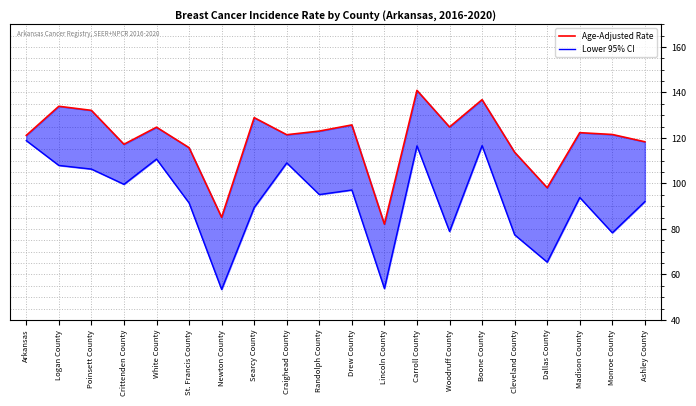

How many interior local valleys does the Lower 95% CI series have?

7